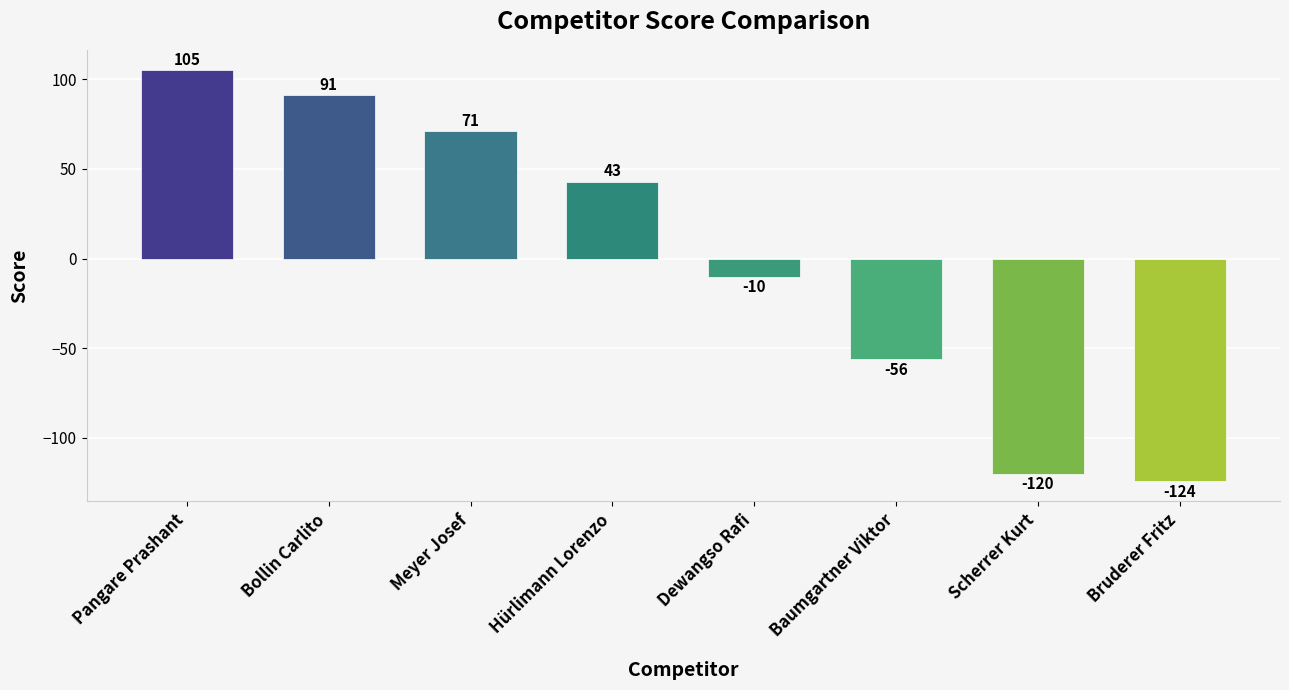

Rank the categories by value from lowest to highest.

Bruderer Fritz, Scherrer Kurt, Baumgartner Viktor, Dewangso Rafi, Hürlimann Lorenzo, Meyer Josef, Bollin Carlito, Pangare Prashant